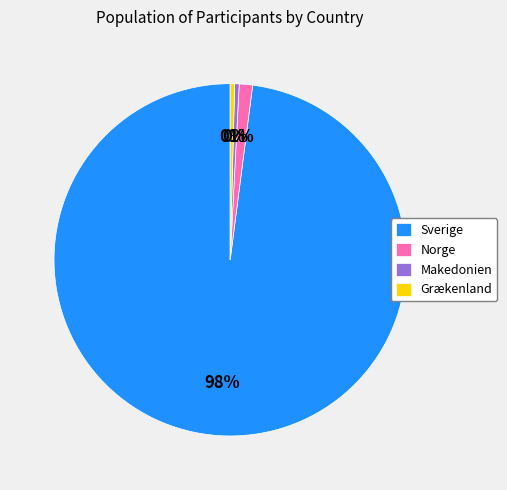

Which has a higher value, Norge or Sverige?

Sverige